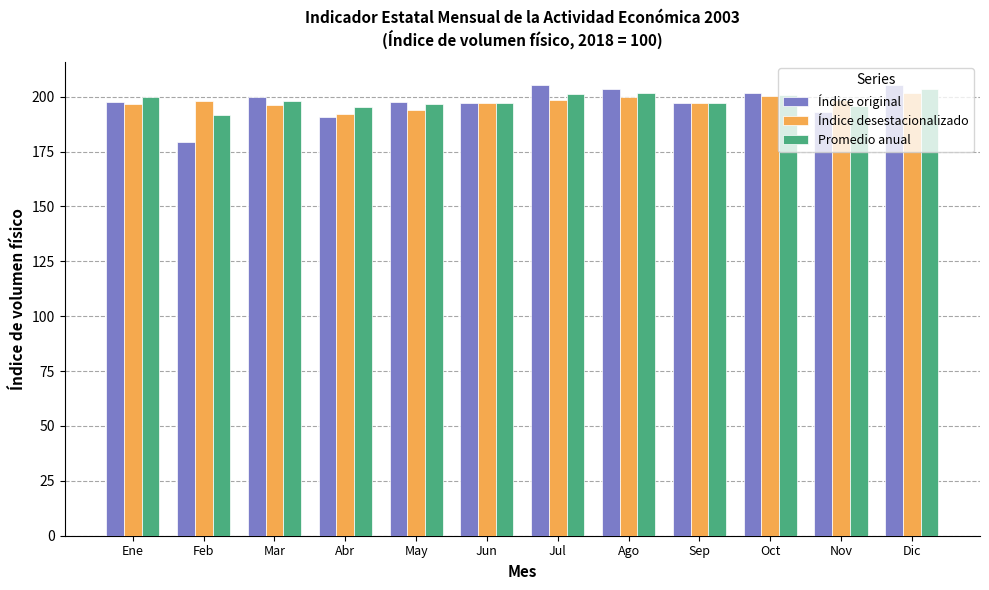

How many groups of bars are there?

12